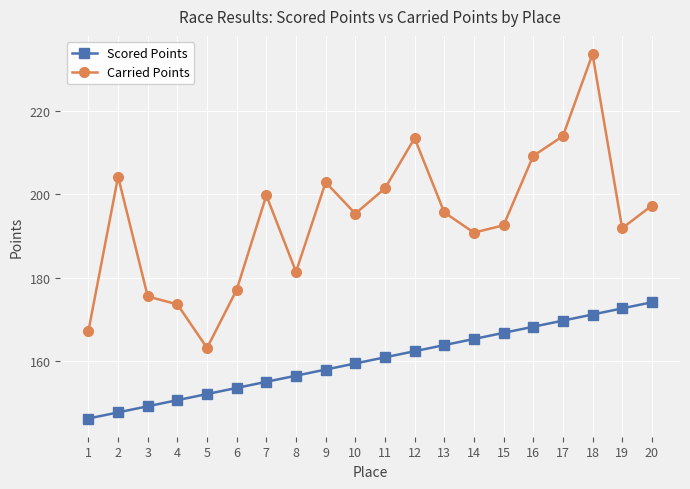

Does the chart have visible grid lines?

Yes